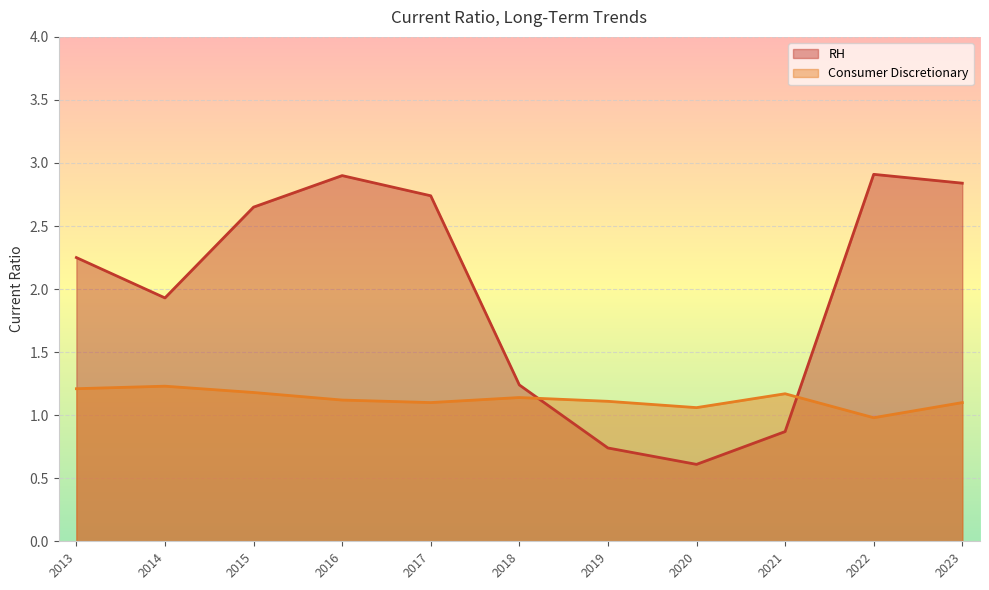

Which series changed the most between 2022-01-29 and 2019-02-02?

RH